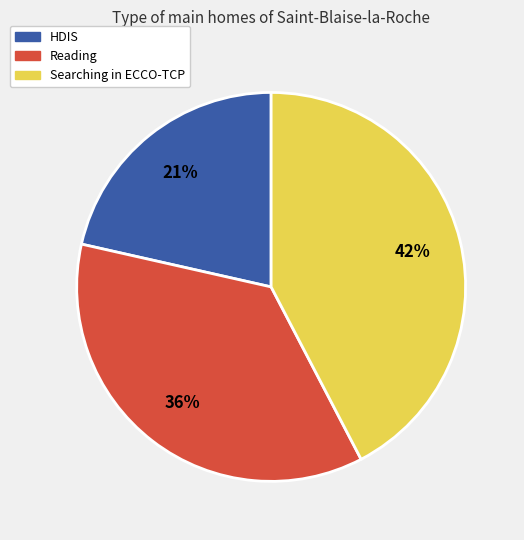

What is the largest slice in the pie chart?

Searching in ECCO-TCP